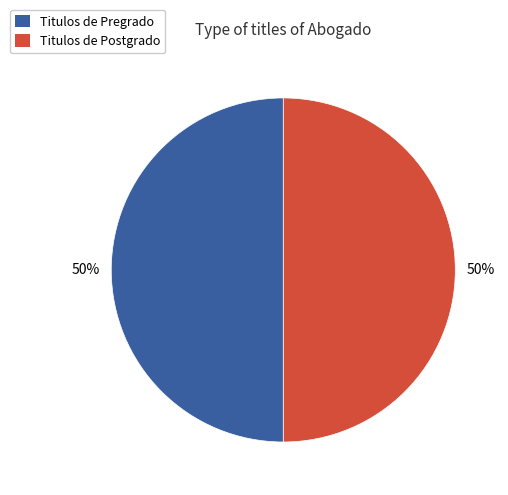

How many segments does this pie chart have?

2